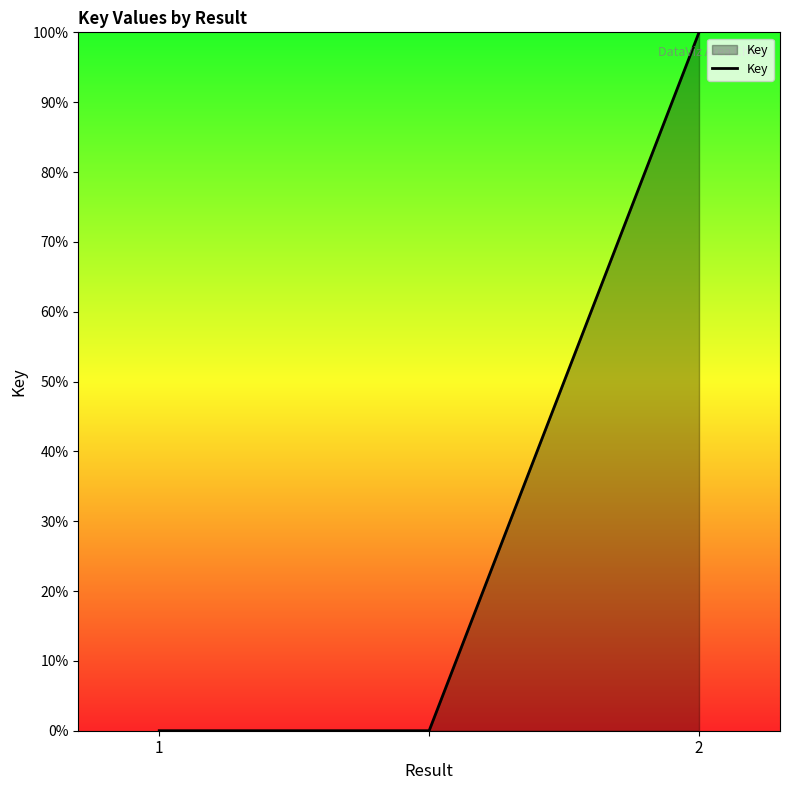

Reading right to left, what are all the values shown in this chart?

100	0	0